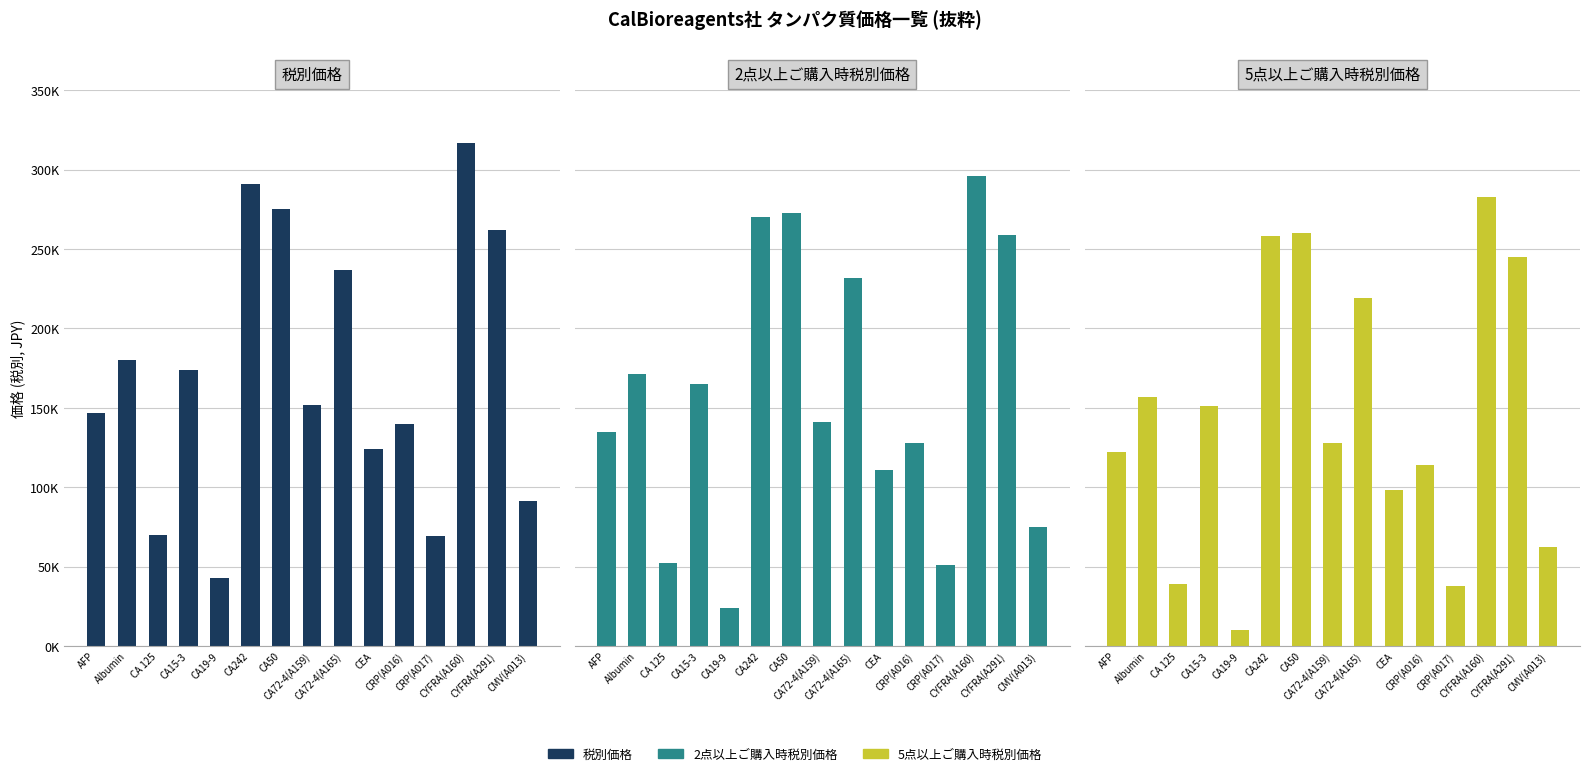

True or false: 2点以上ご購入時税別価格 has a value of 259000 at CYFRA(A291).

True